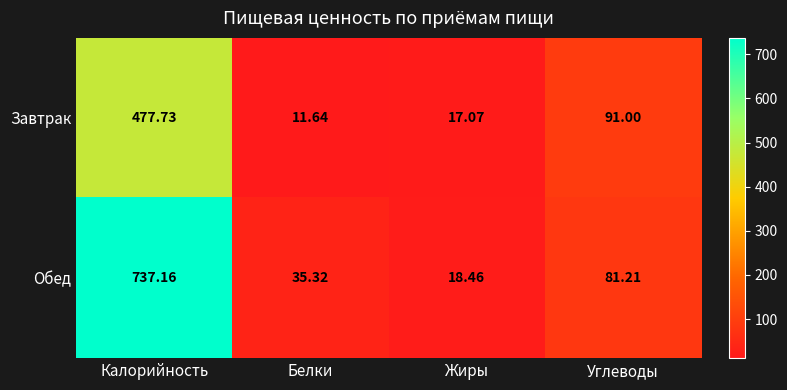

Where does the Обед series first go above 81?

Калорийность